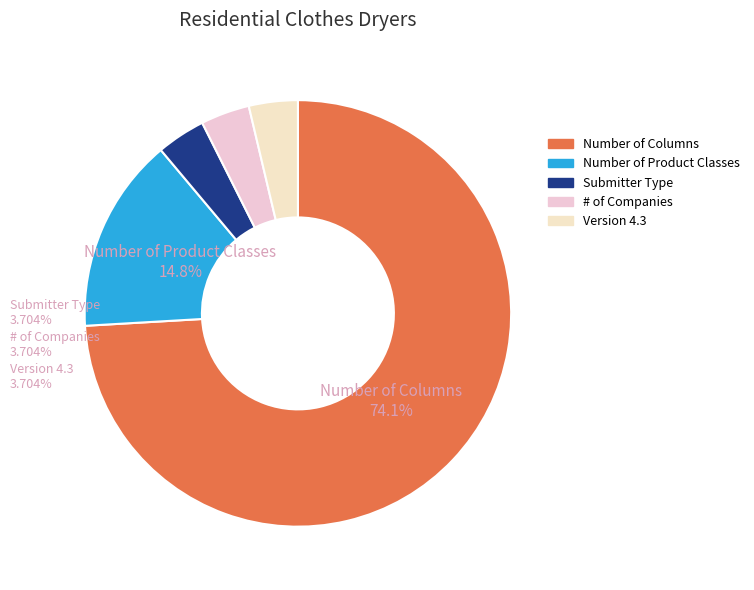

Which has a higher value, Number of Columns or # of Companies?

Number of Columns